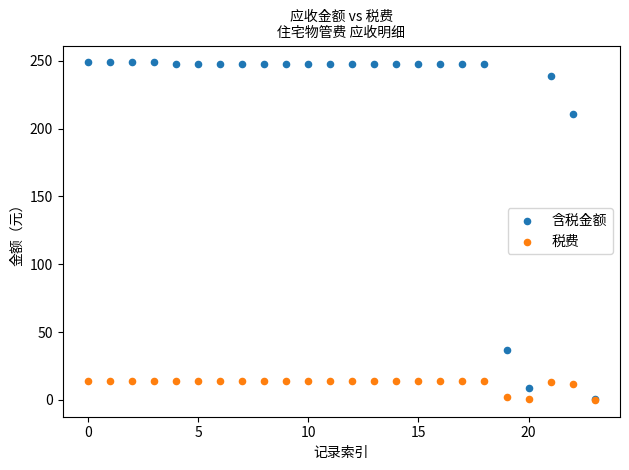

What are all the series names shown in the legend?

含税金额, 税费